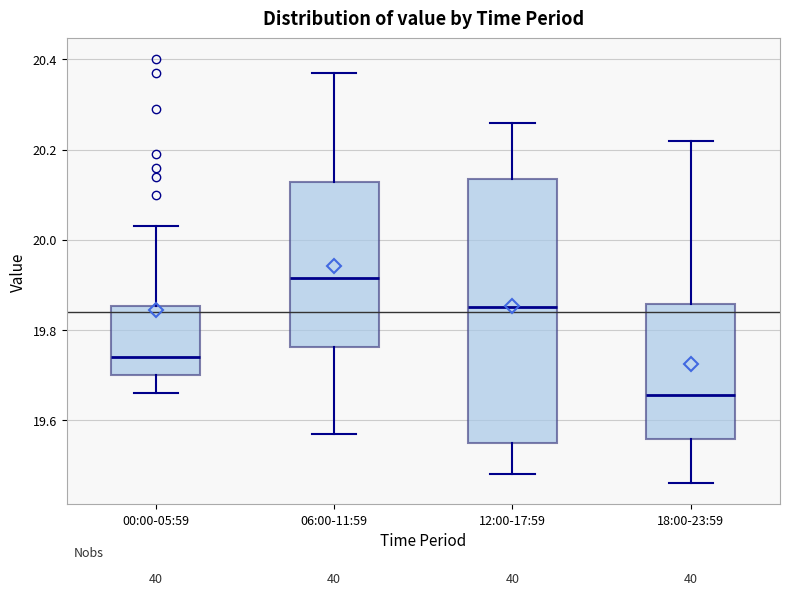

Which box is the tallest, from its lower edge to its upper edge?

12:00-17:59